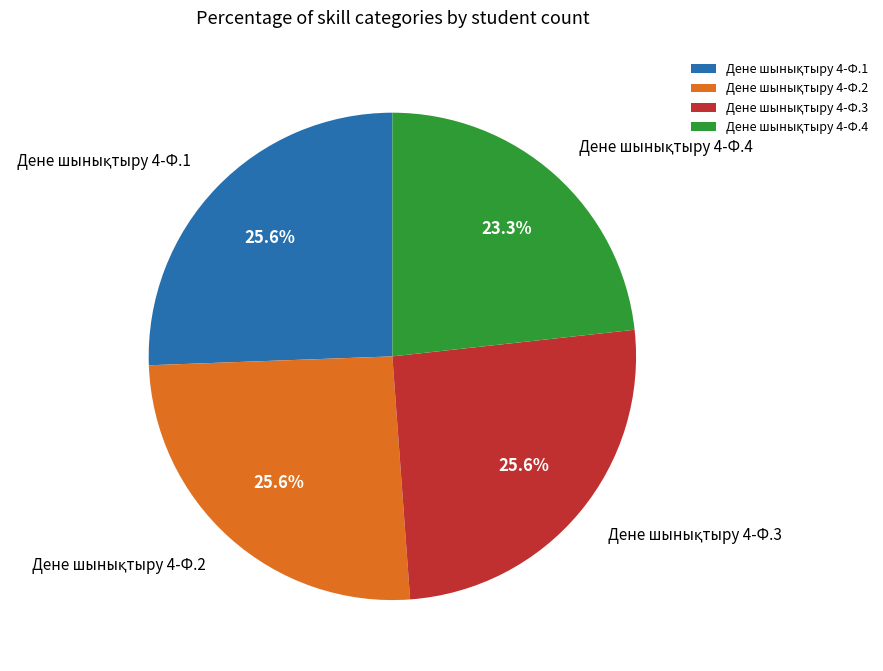

Does any single category account for the majority?

No